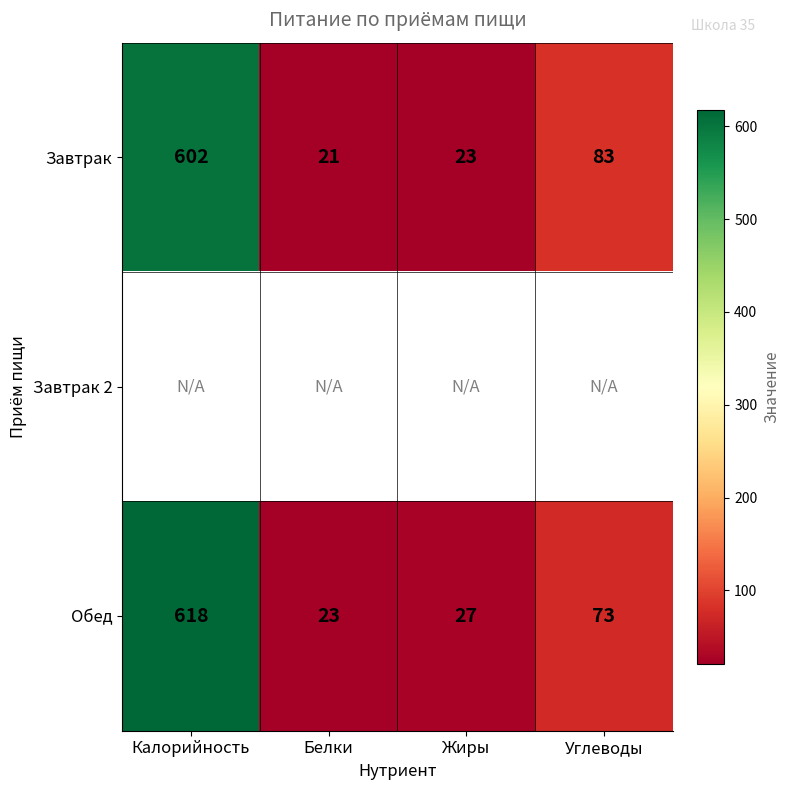

What is the approximate value of Завтрак at Углеводы, to the nearest 50?

100